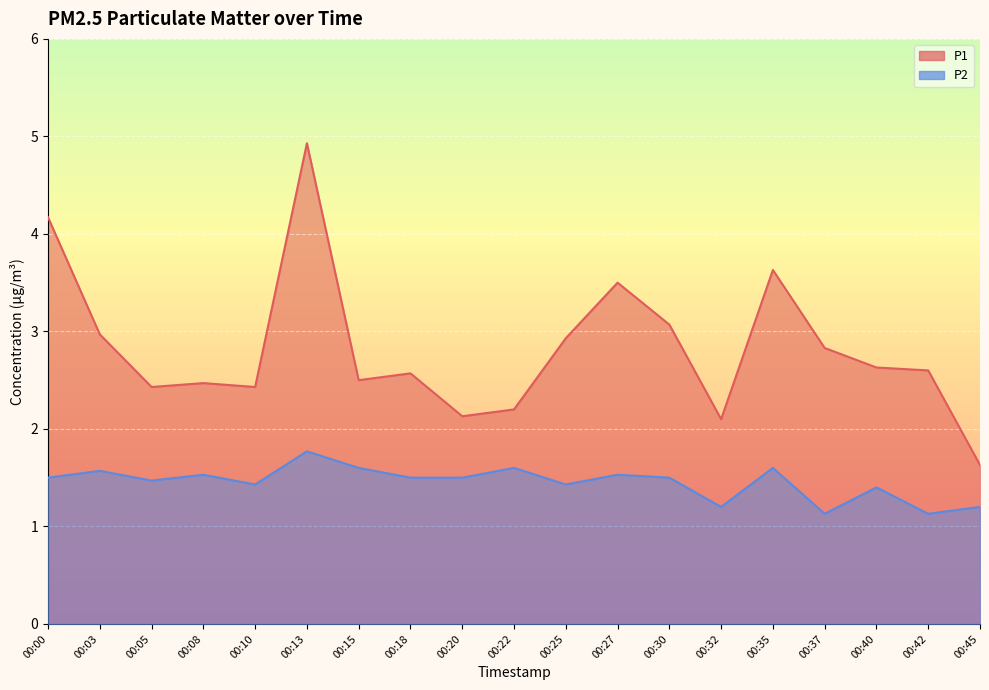

True or false: P2 and P1 intersect in this chart.

False